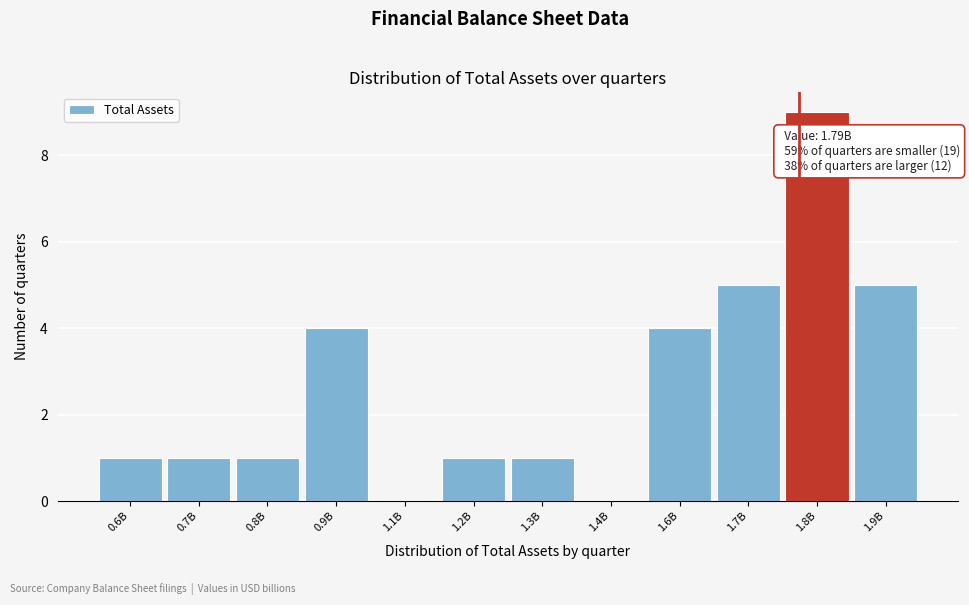

Reading left to right, extract all data points from this chart.

0.6B=1	0.7B=1	0.8B=1	0.9B=4	1.1B=0	1.2B=1	1.3B=1	1.4B=0	1.6B=4	1.7B=5	1.8B=9	1.9B=5